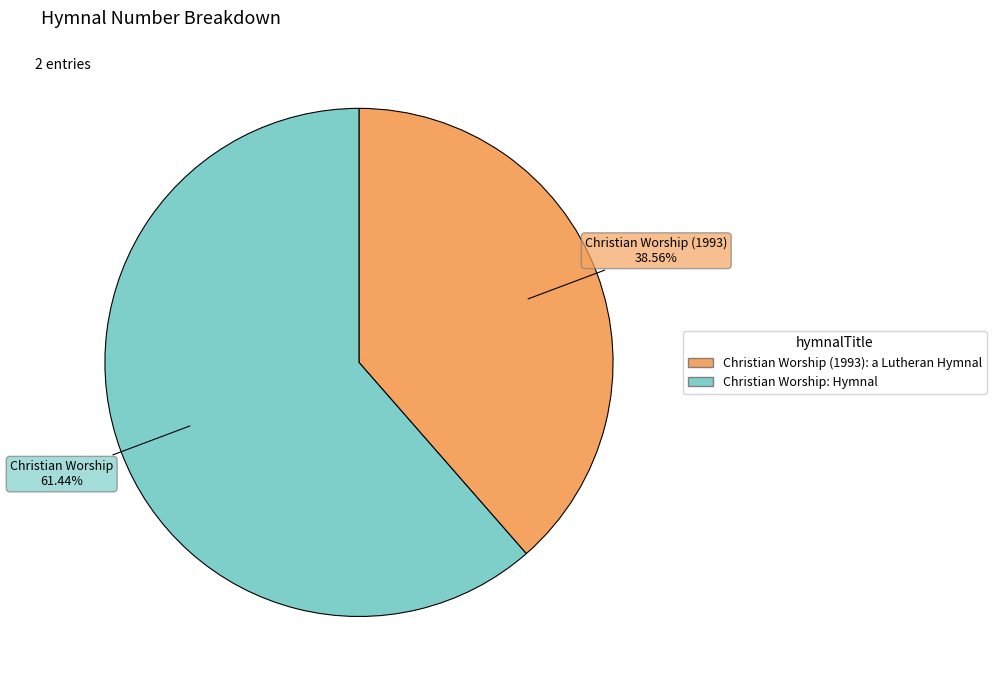

Rank the categories by value from highest to lowest.

Christian Worship: Hymnal, Christian Worship (1993): a Lutheran Hymnal